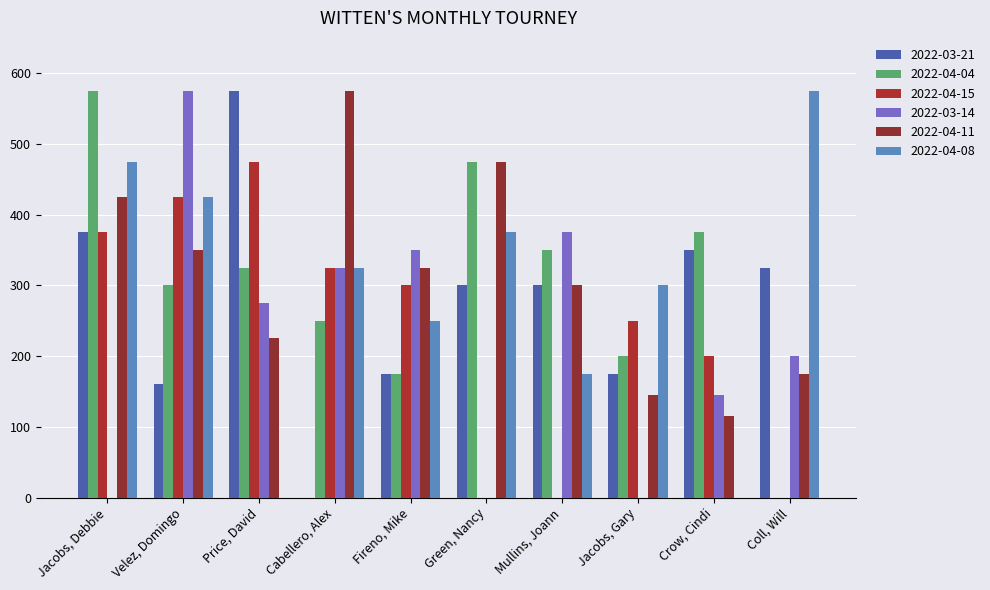

At how many categories does at least one series exceed 71?

10